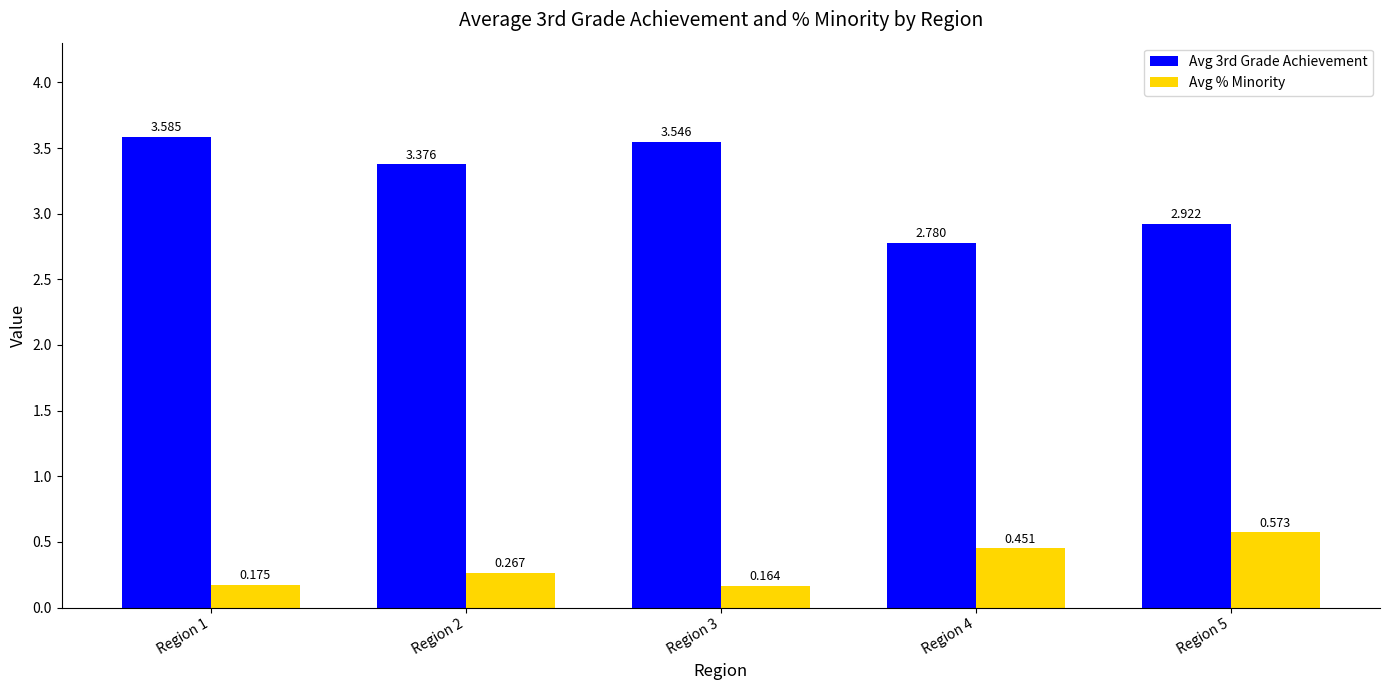

How many groups of bars are there?

5